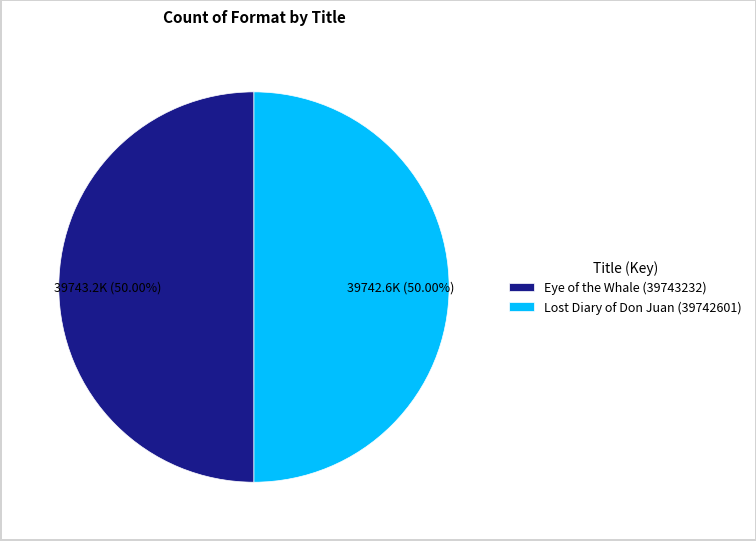

Is the sum of Lost Diary of Don Juan (39742601) and Eye of the Whale (39743232) greater than half?

Yes